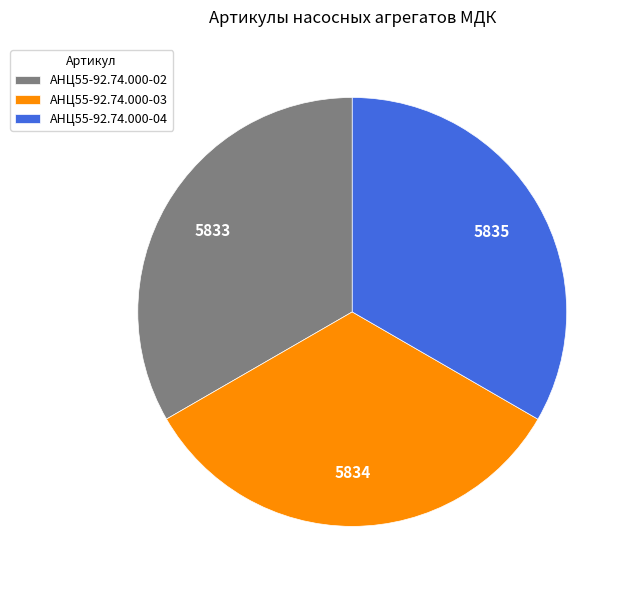

Does АНЦ55-92.74.000-04 represent more than half of the total?

No